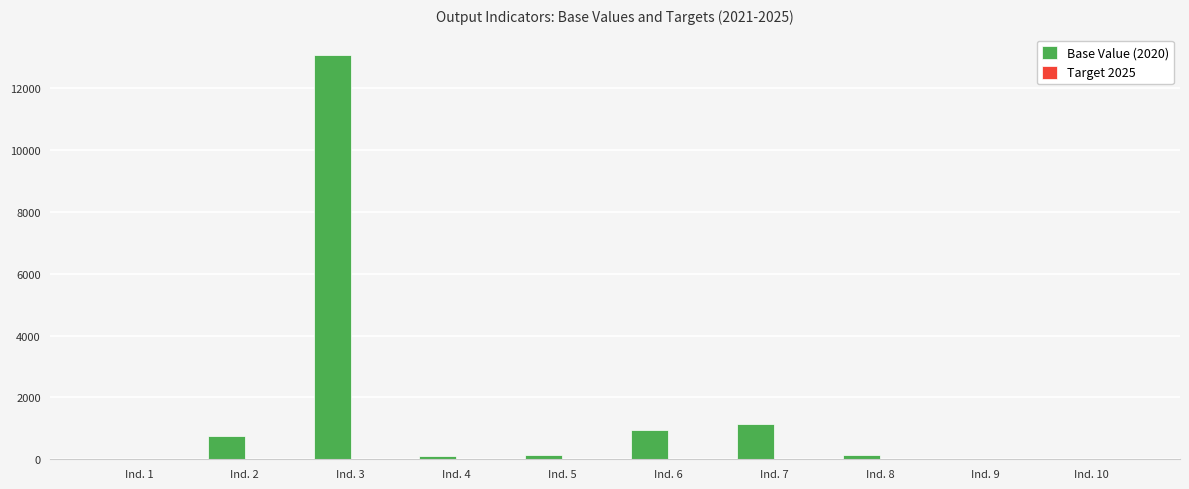

Are the bars horizontal?

No